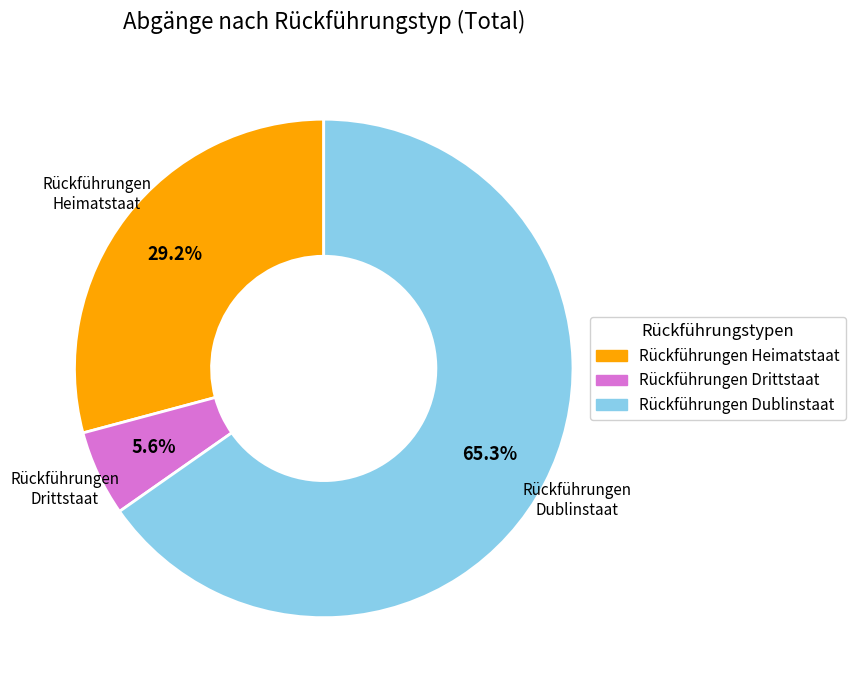

Count the number of slices in the pie.

3